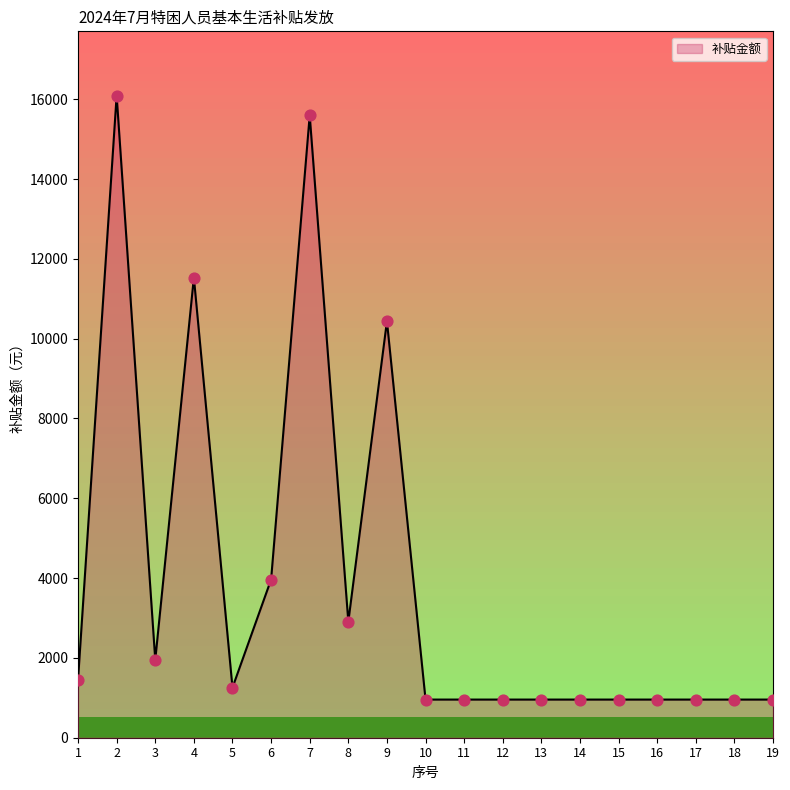

Which has a higher value, 14 or 2?

2